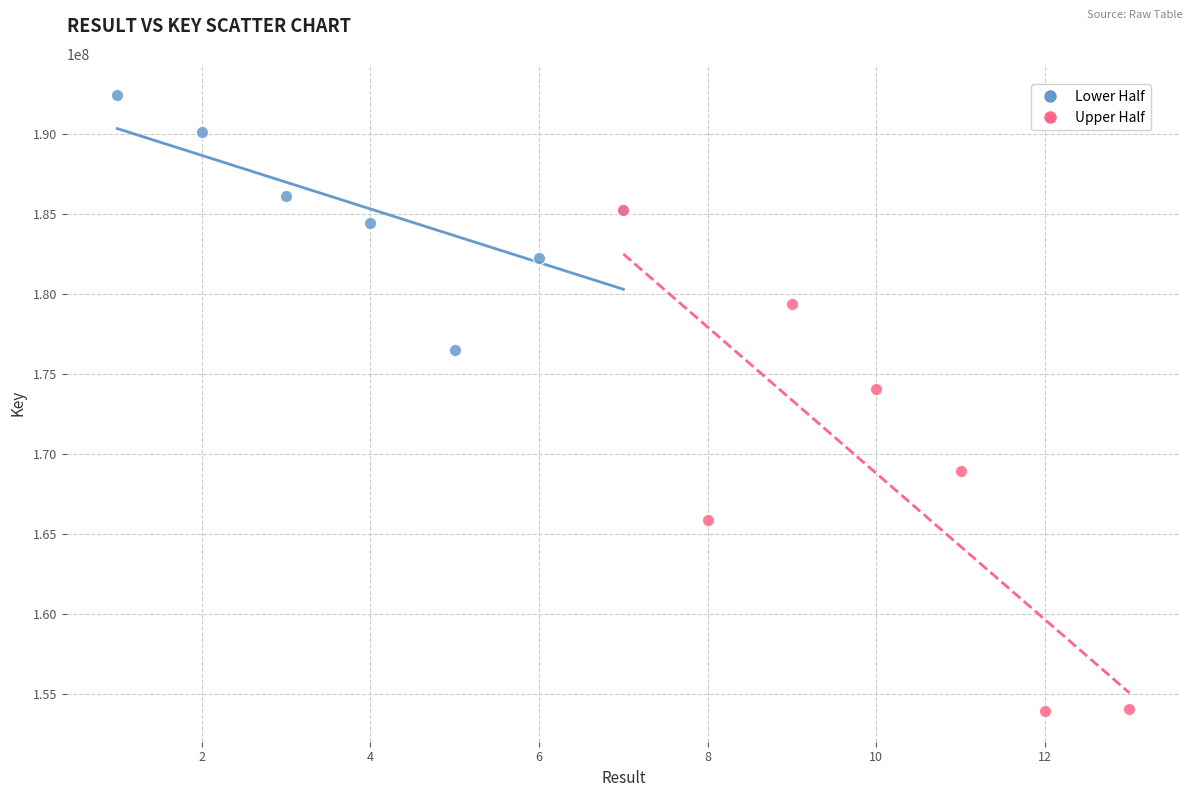

Which series has the largest Y range (max minus min)?

Upper Half